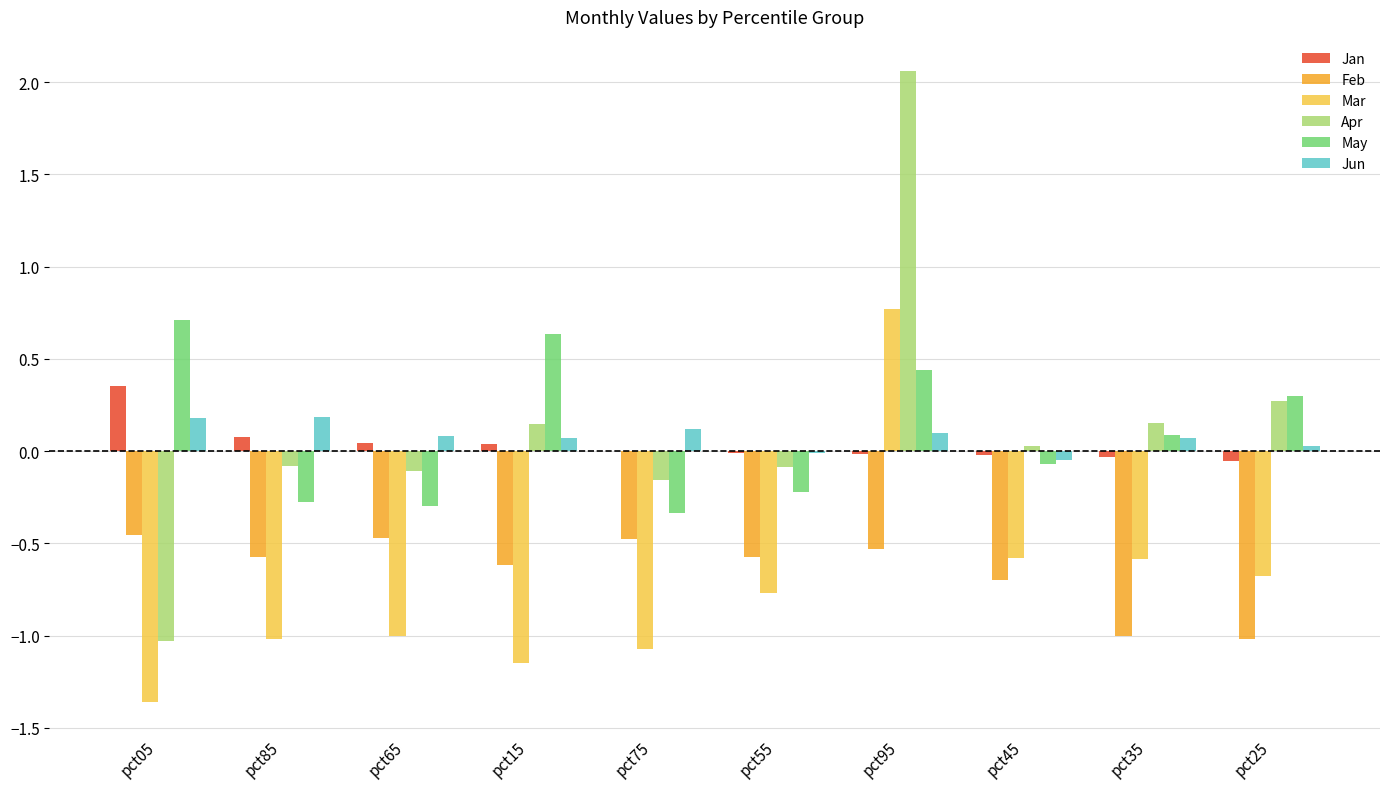

What is the difference between the Apr values at pct35 and pct75?

0.3